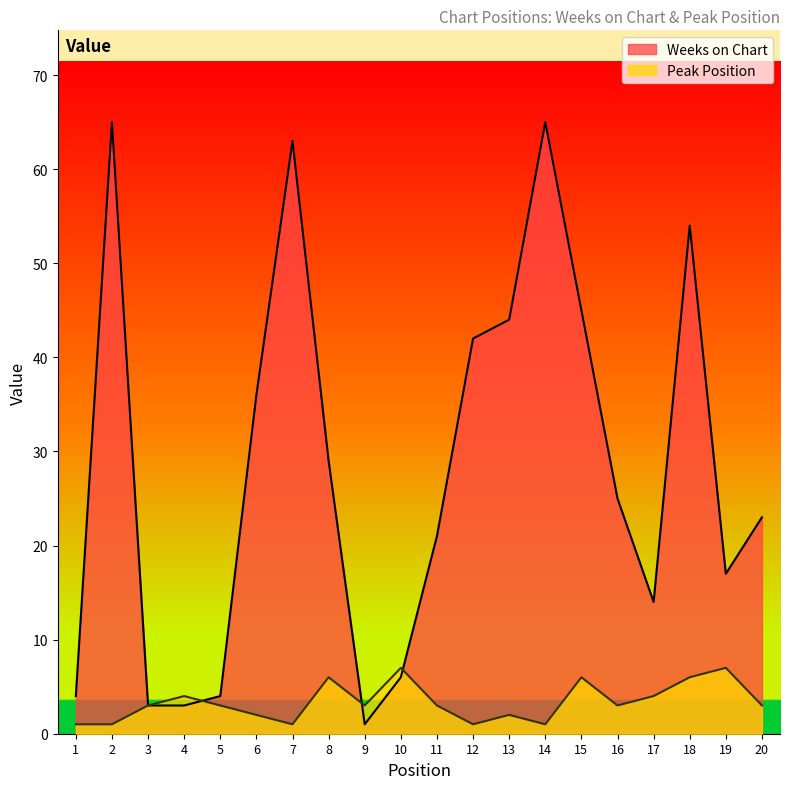

Which series has the largest total across all categories?

Weeks on Chart